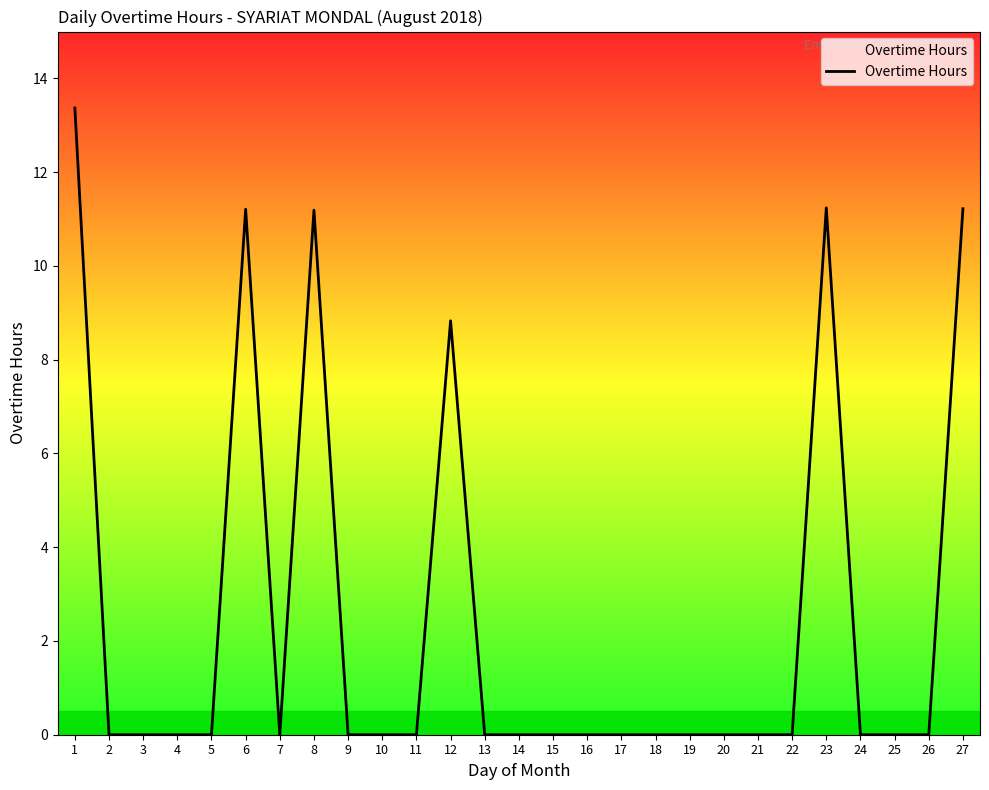

What is the sum of all values?

67.1